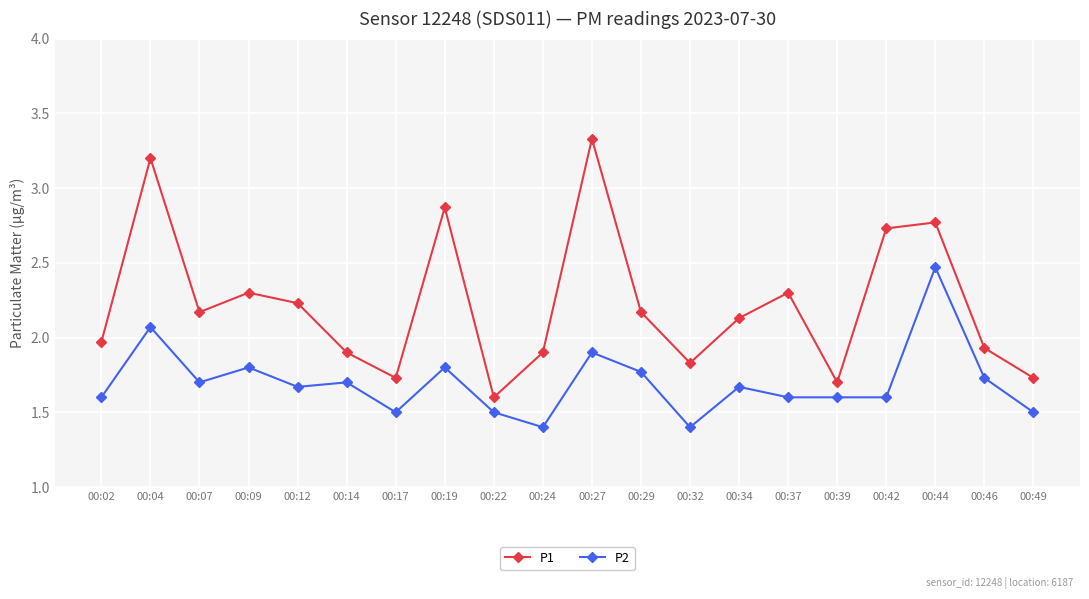

How many series are shown in this chart?

2